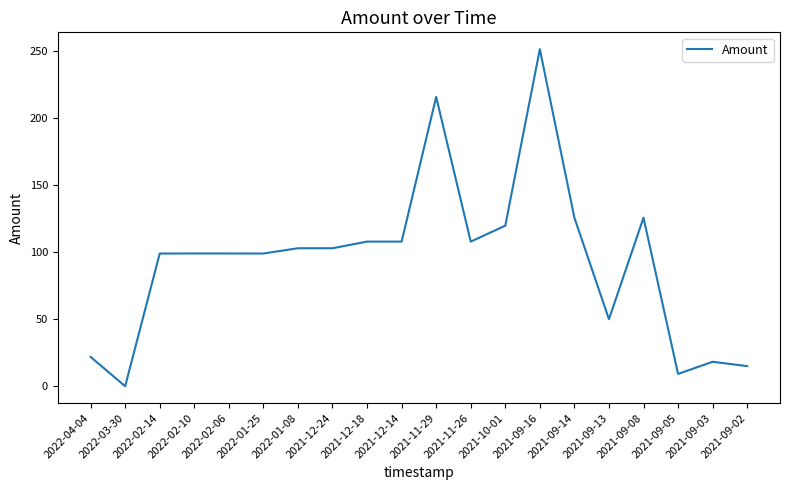

What position from the left is 2021-11-29?

11